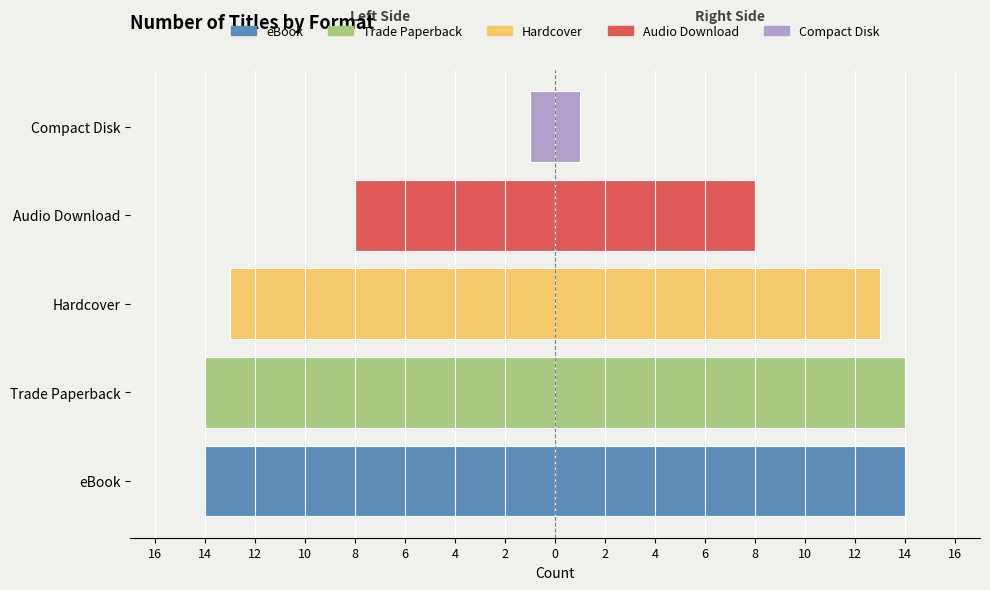

What is the average value?

-10